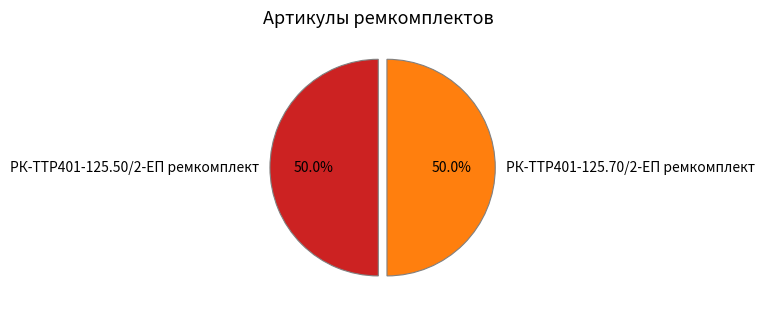

What percentage do РК-TTР401-125.70/2-ЕП ремкомплект and РК-TTР401-125.50/2-ЕП ремкомплект together represent?

100.0%